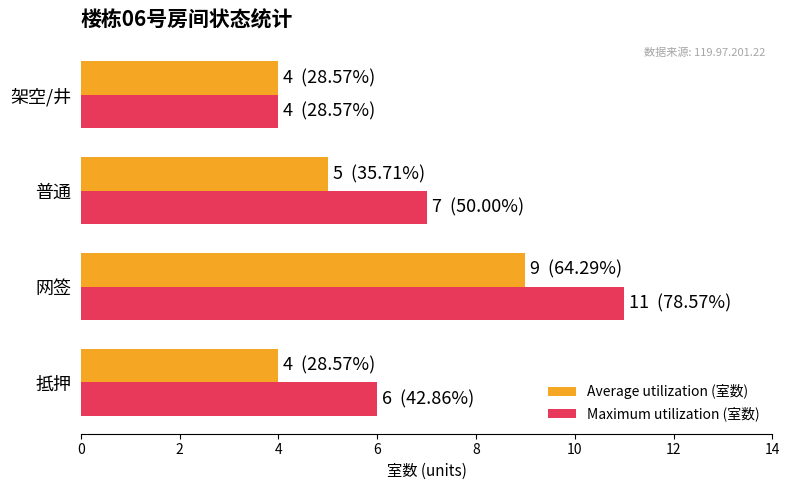

What is the approximate value of Average utilization (室数) at 普通?

5